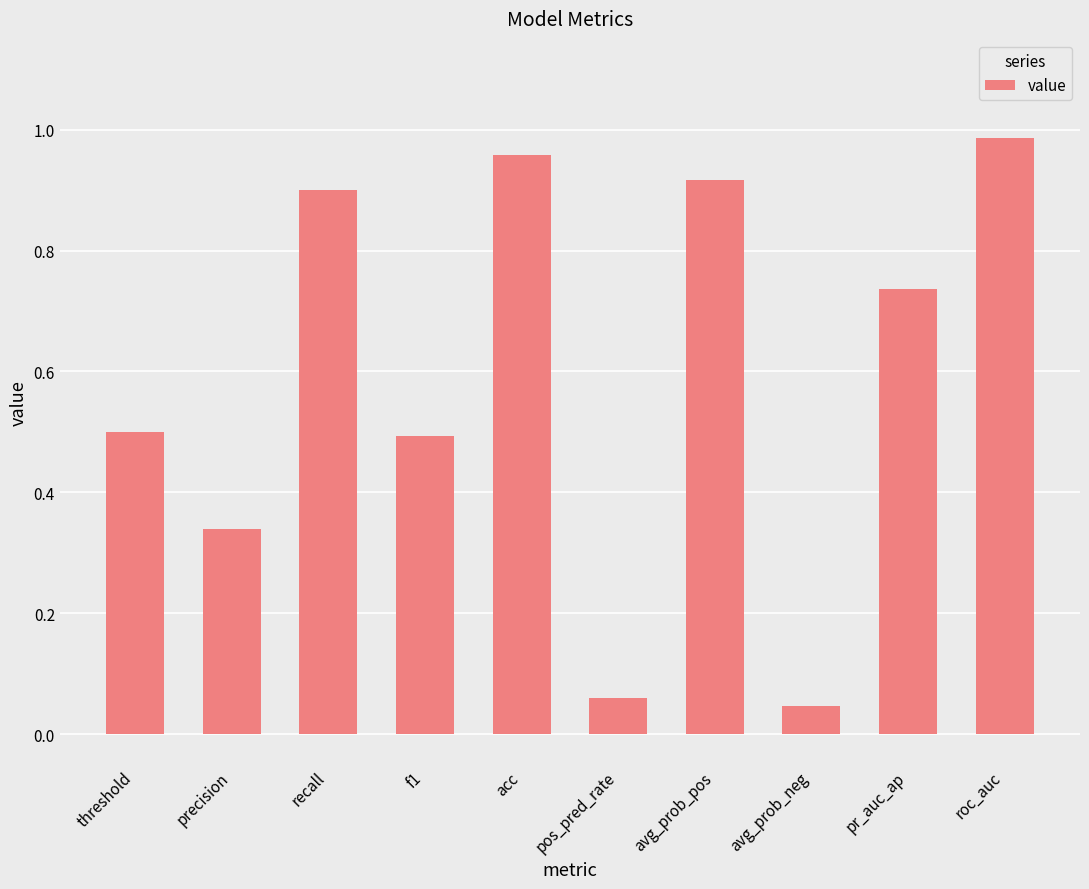

Between precision and acc, which is larger?

acc